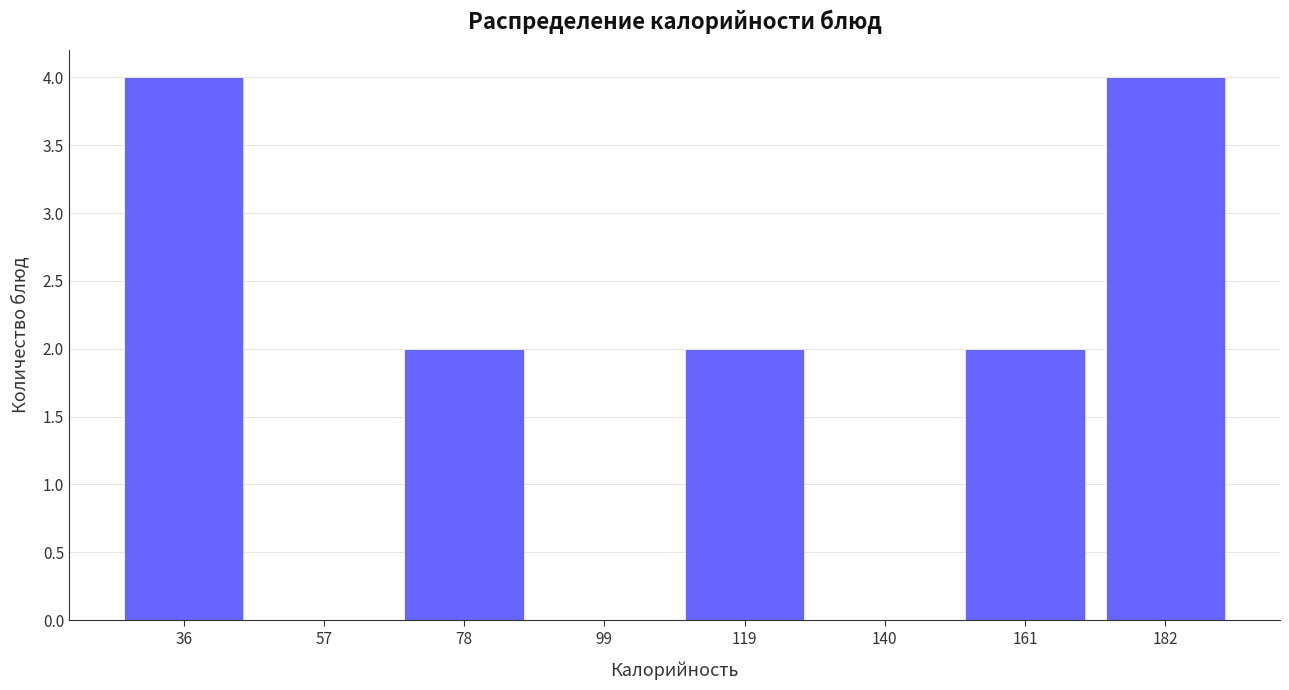

What is the height of the bar covering 170 to 190 on the x-axis? Neither the bar edges nor the heights are printed on the chart, so give them approximately, as read against the axes.

4